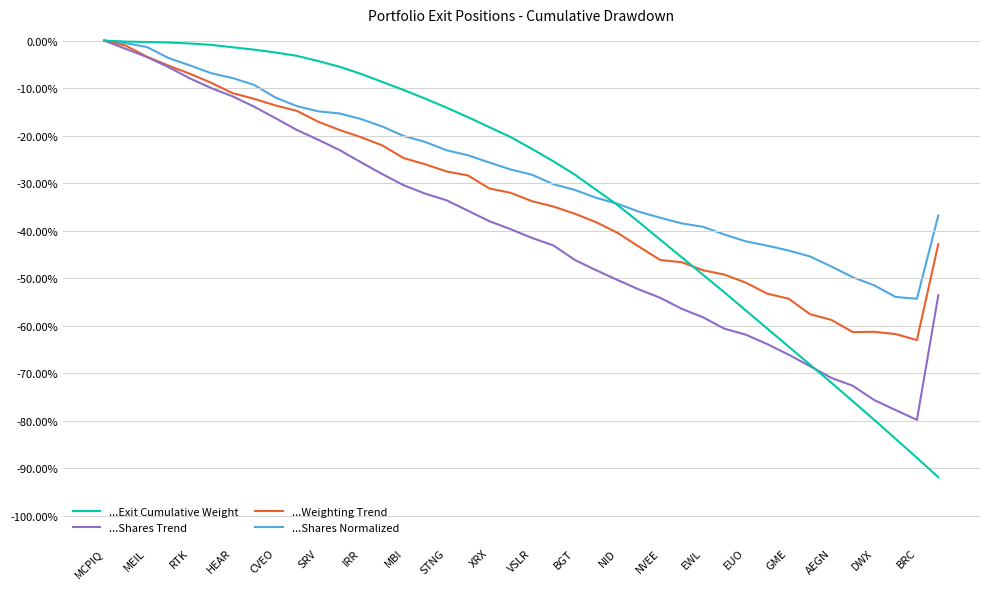

At which label is ...Shares Normalized closest to 0?

MCPIQ